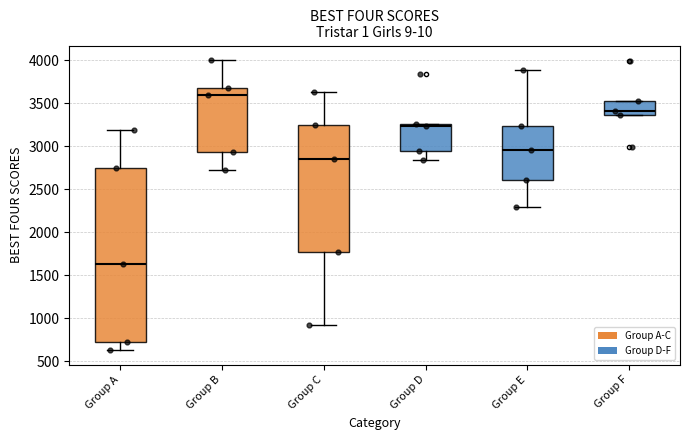

Comparing the boxes themselves (not the whiskers), which one is the tallest?

Group A